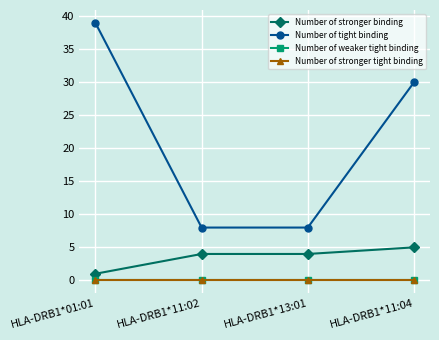

Which label corresponds to the smallest value in the chart?

HLA-DRB1*01:01